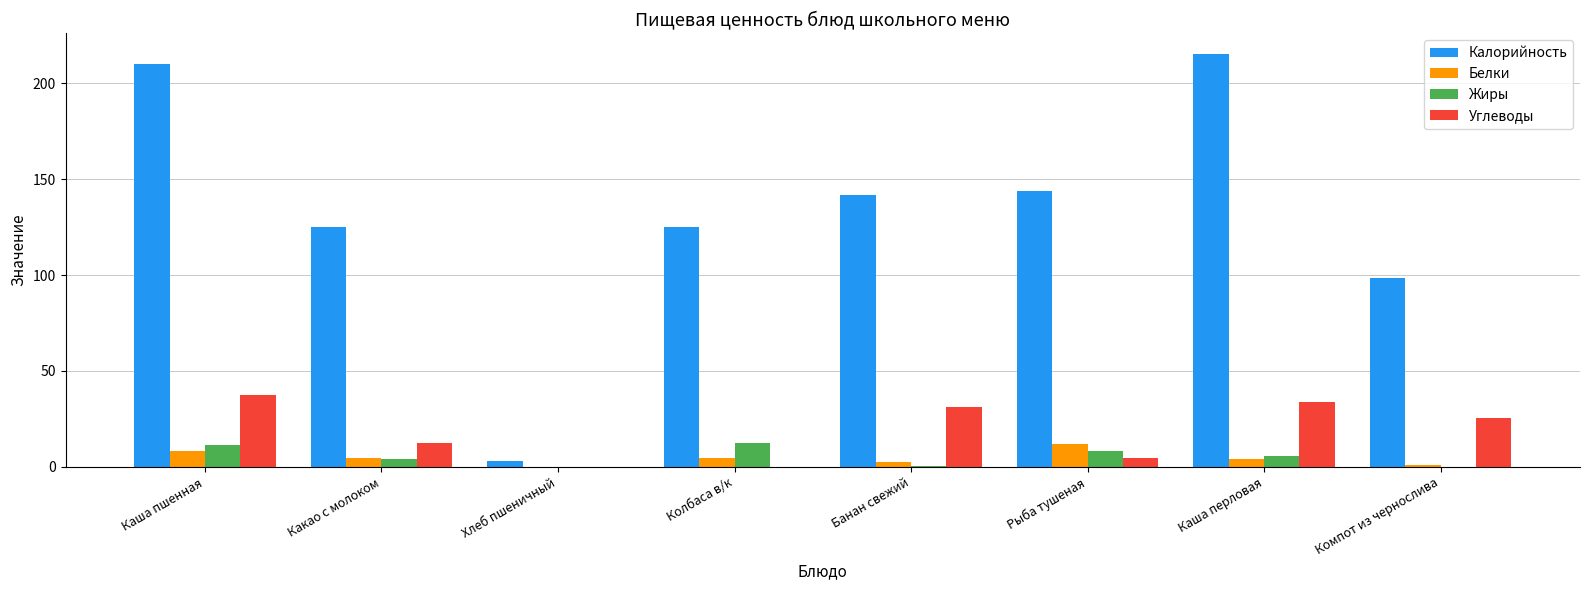

Is it true that Калорийность equals 199.1 at Какао с молоком?

False